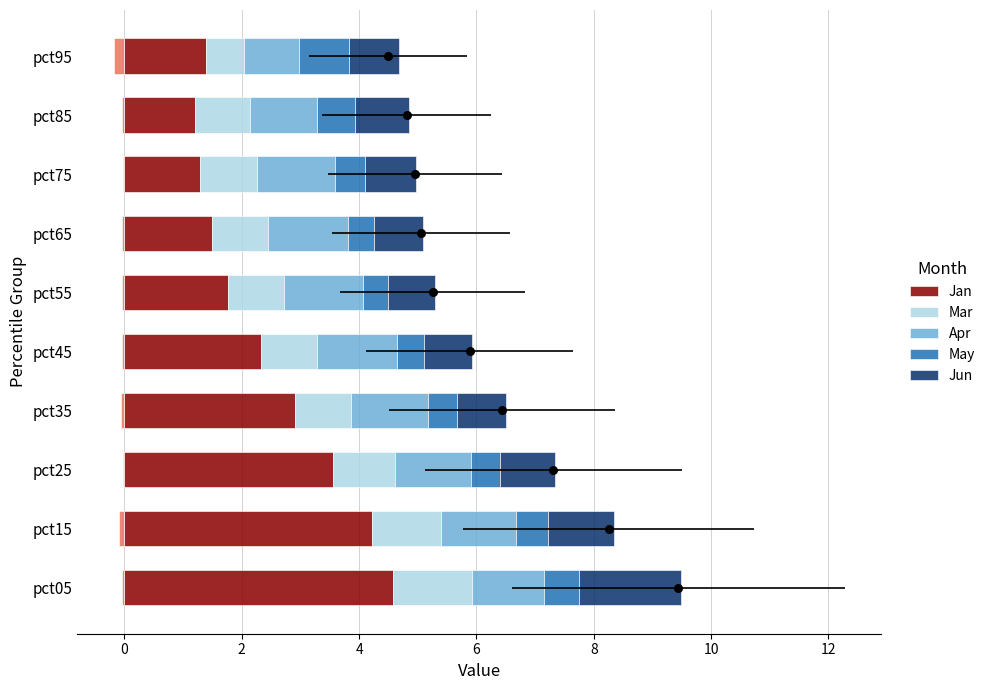

Which series has the largest total across all categories?

Jan